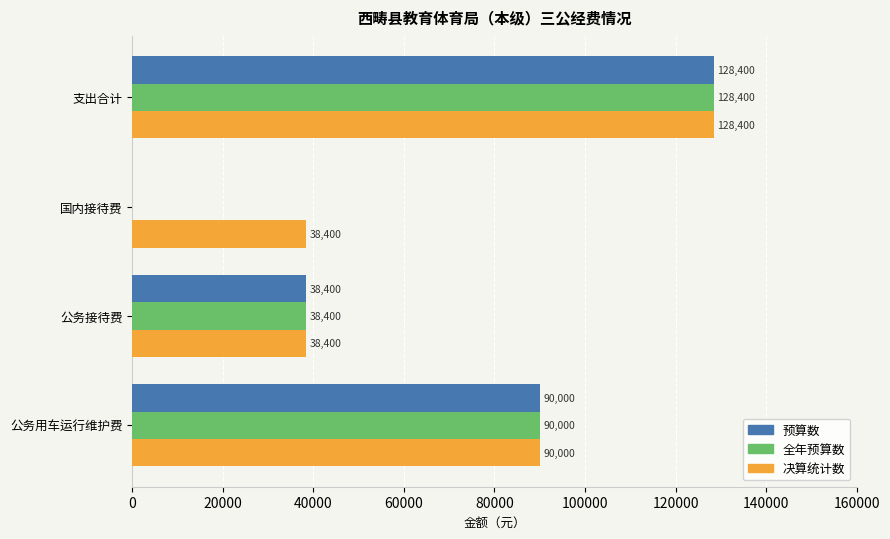

At which category is the sum across all series the highest?

支出合计